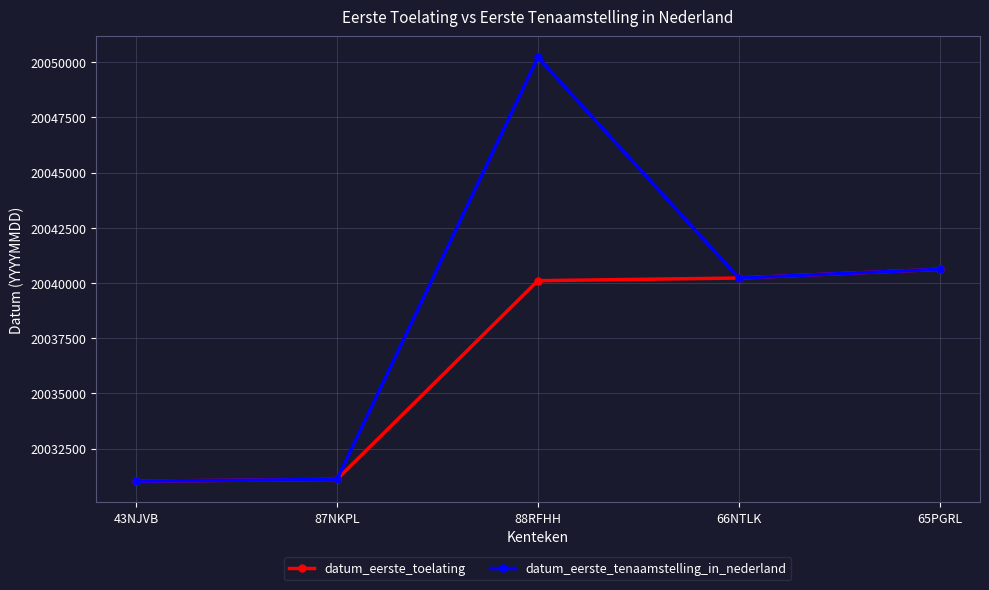

True or false: datum_eerste_toelating has more than 1 interior local peaks.

False